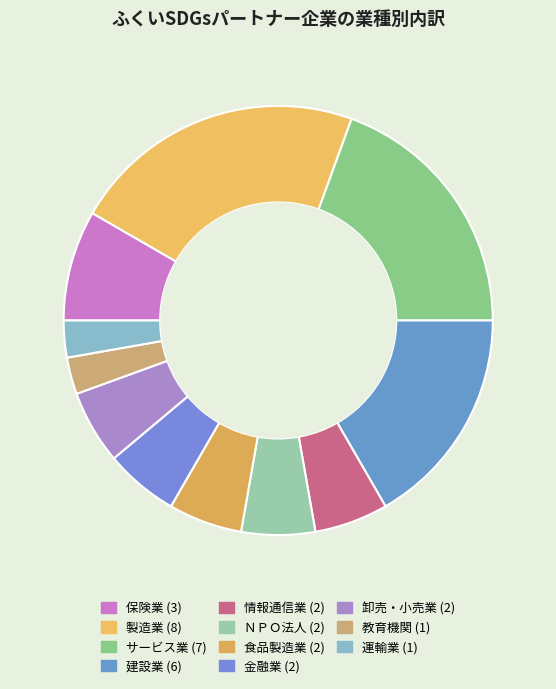

The 教育機関 slice represents 3% of the pie. True or false?

True